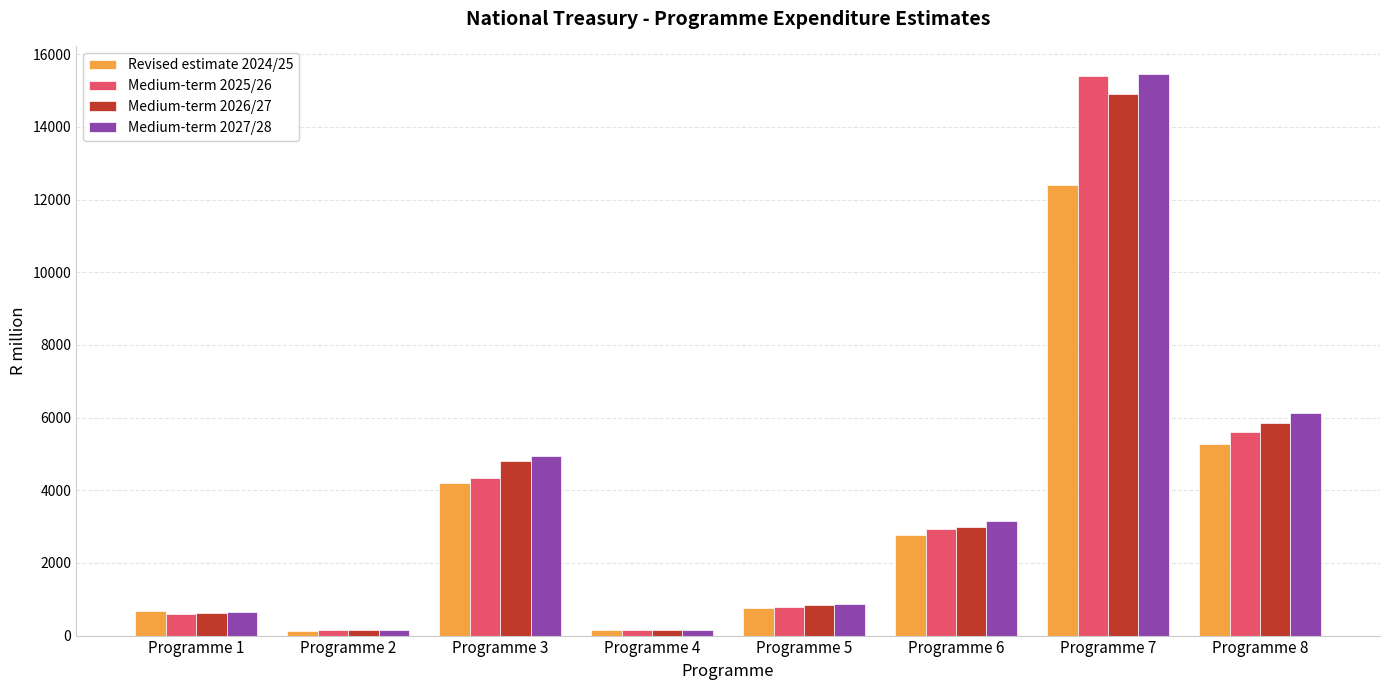

What is the average value of the Medium-term 2027/28 series?

3940.0